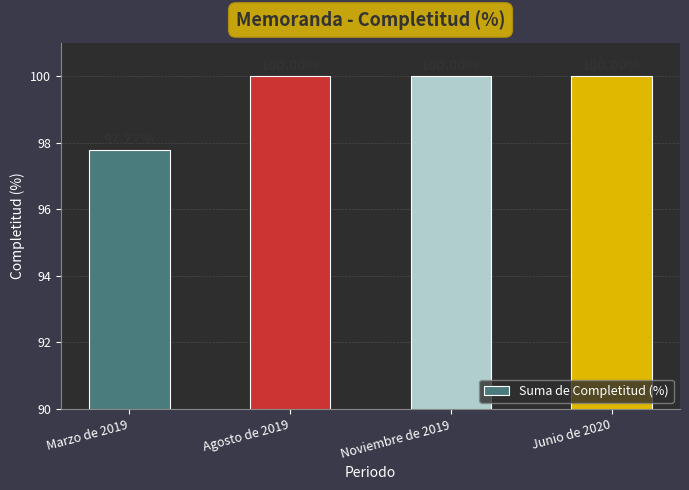

True or false: the data shows 100.0 at Agosto de 2019.

True